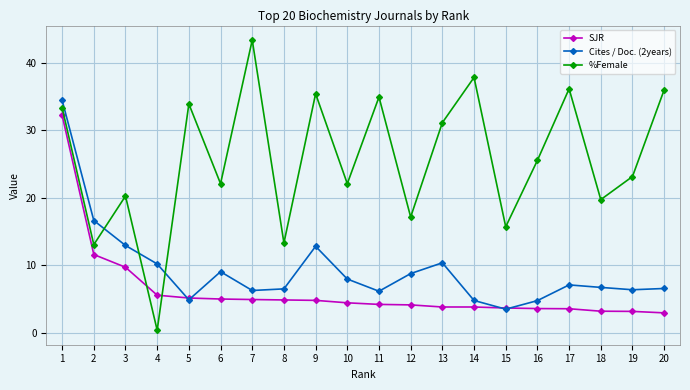

Where does the SJR series first go above 4?

1